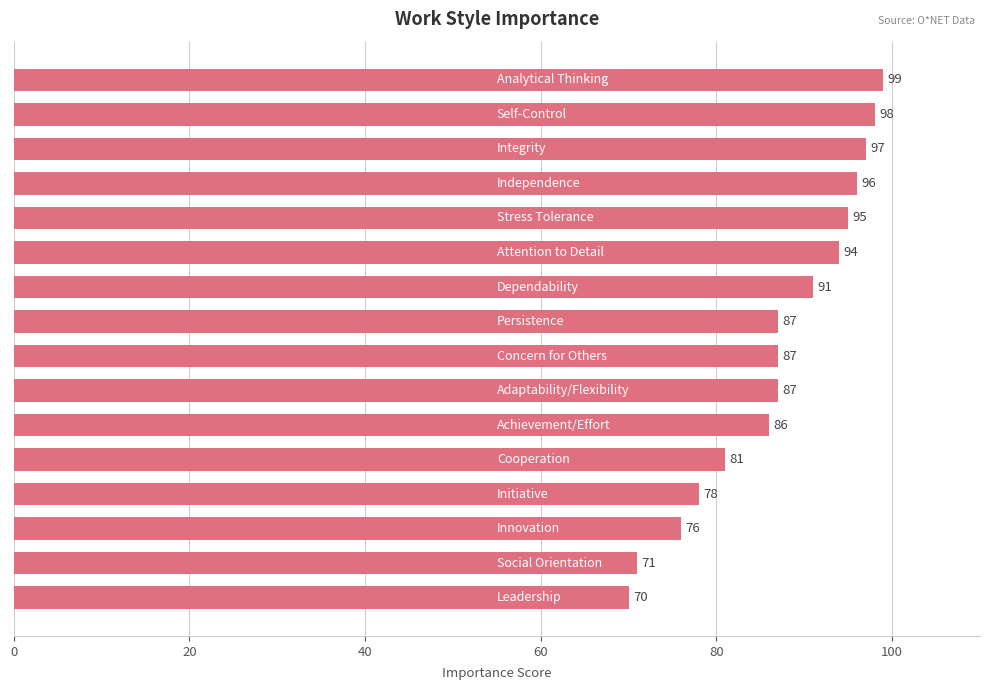

What is the maximum value shown in the chart?

99